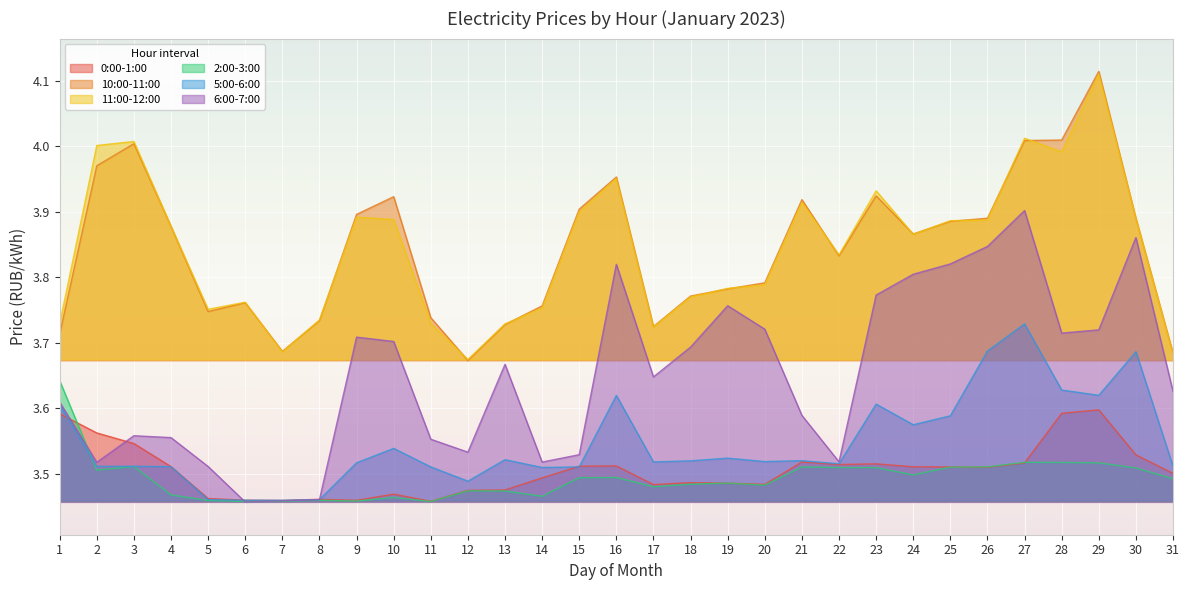

How many lines are shown in the chart?

6